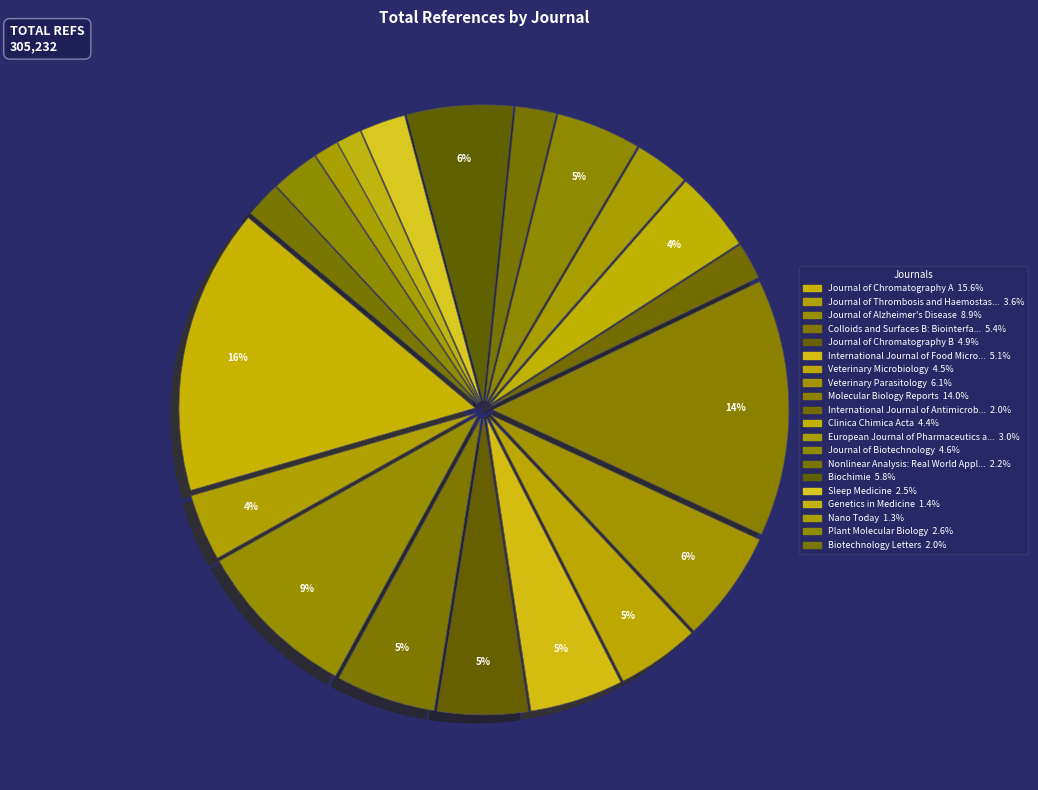

How many slices are in this pie chart?

20